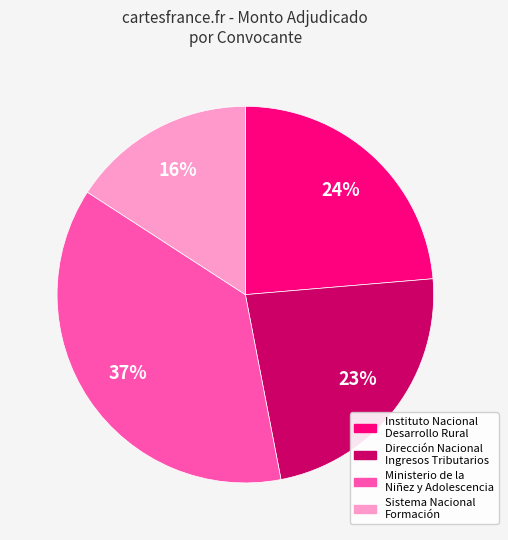

The Instituto Nacional Desarrollo Rural slice represents 24% of the pie. True or false?

True